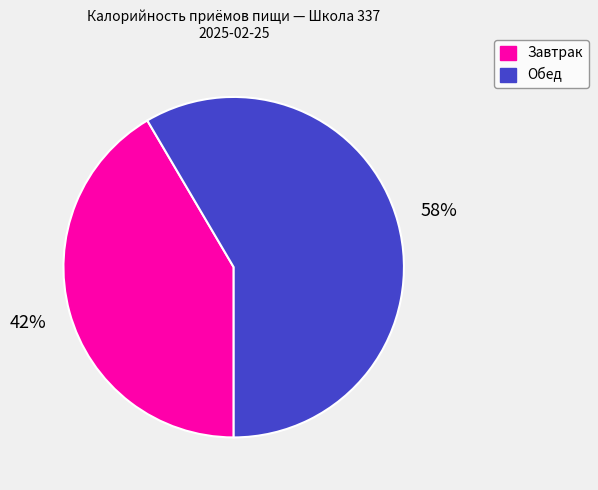

Count the number of slices in the pie.

2